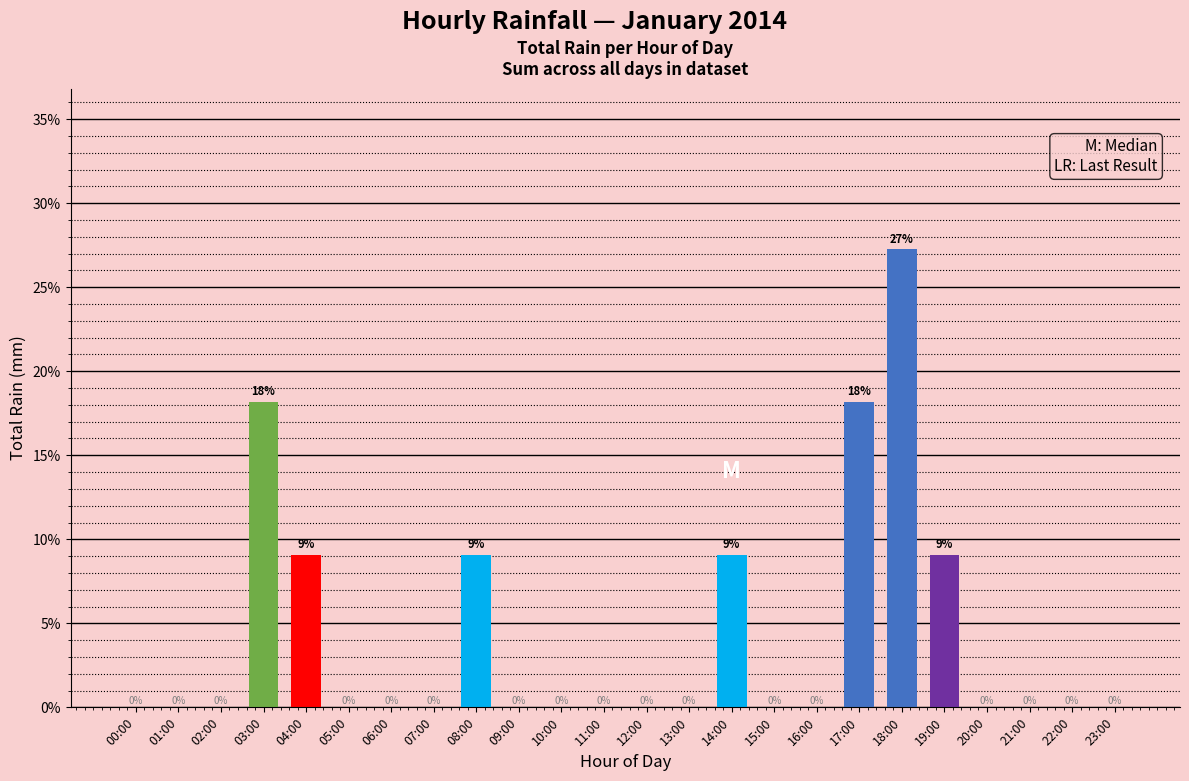

The value at 05:00 is -17.9. True or false?

False